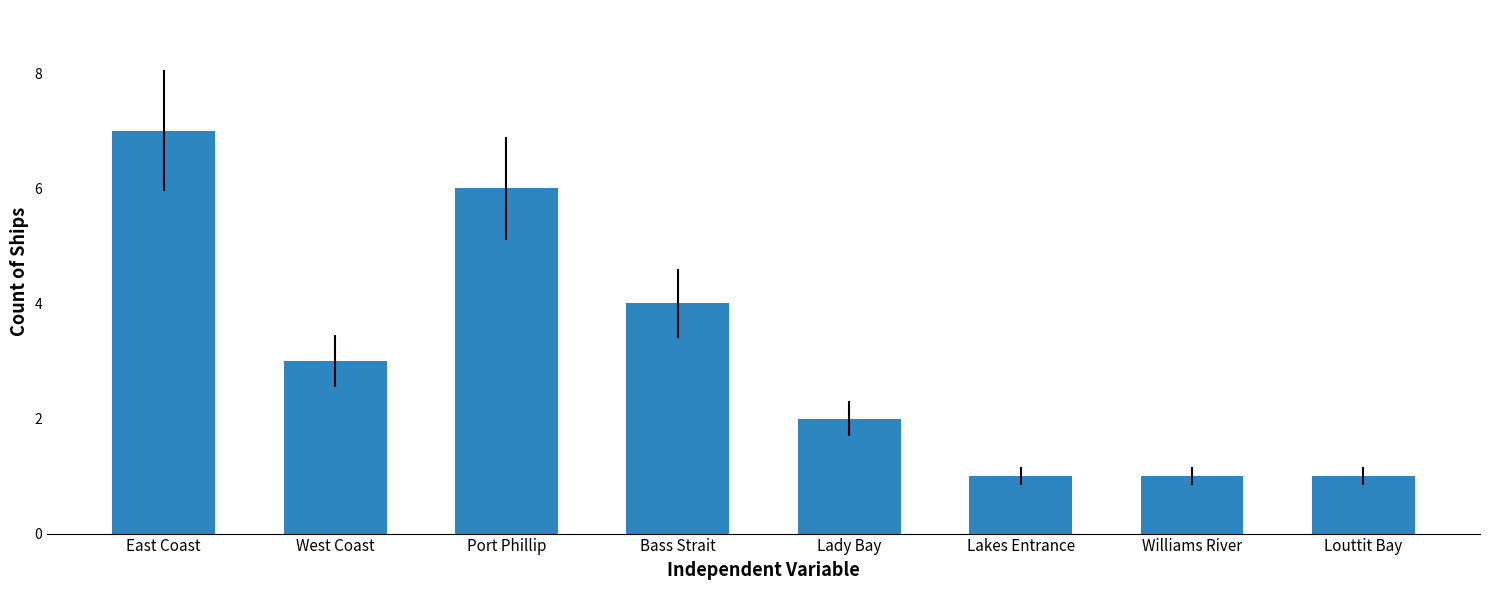

What is the change in value from Port Phillip to Lady Bay?

-4